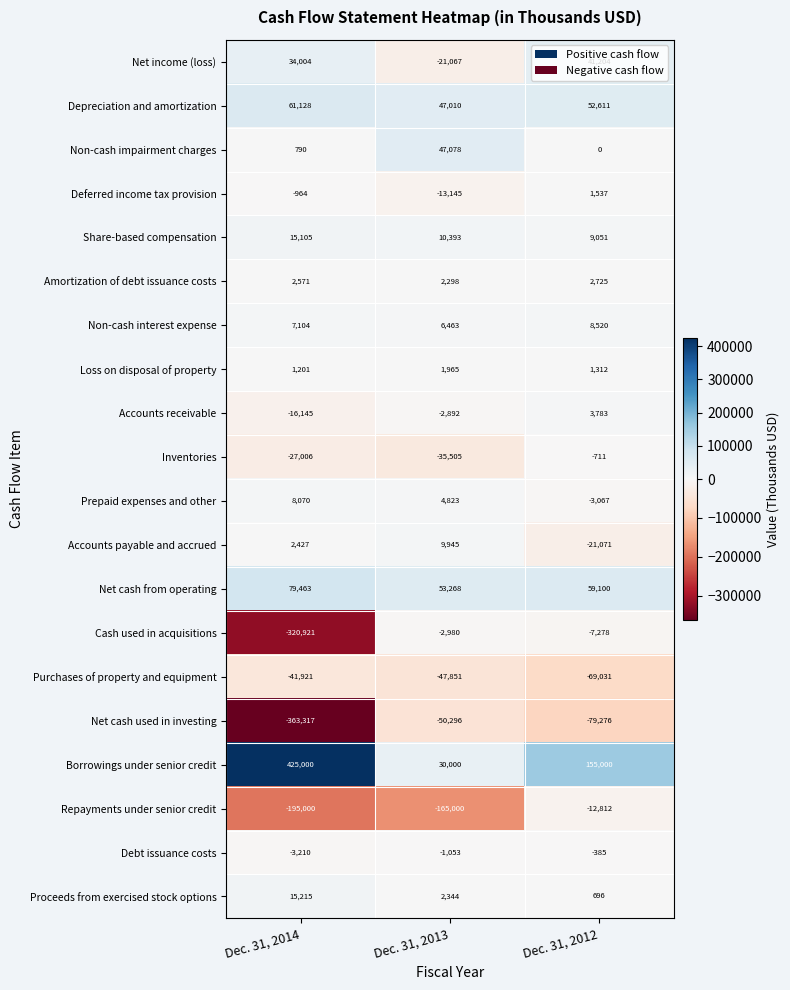

How many Loss on disposal of property values are between 1201 and 1965?

3